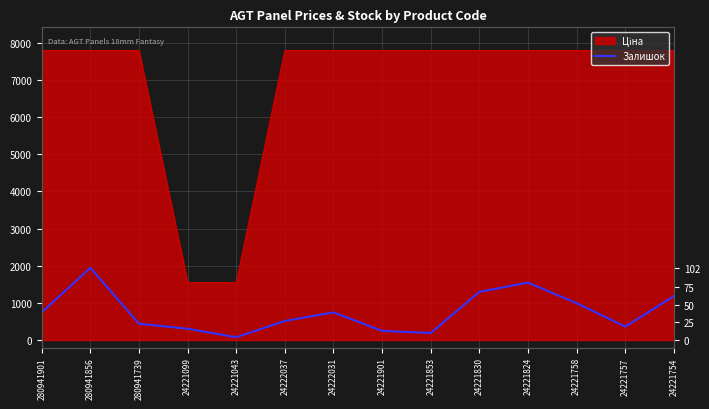

Which category has the lowest value across all series?

24221043